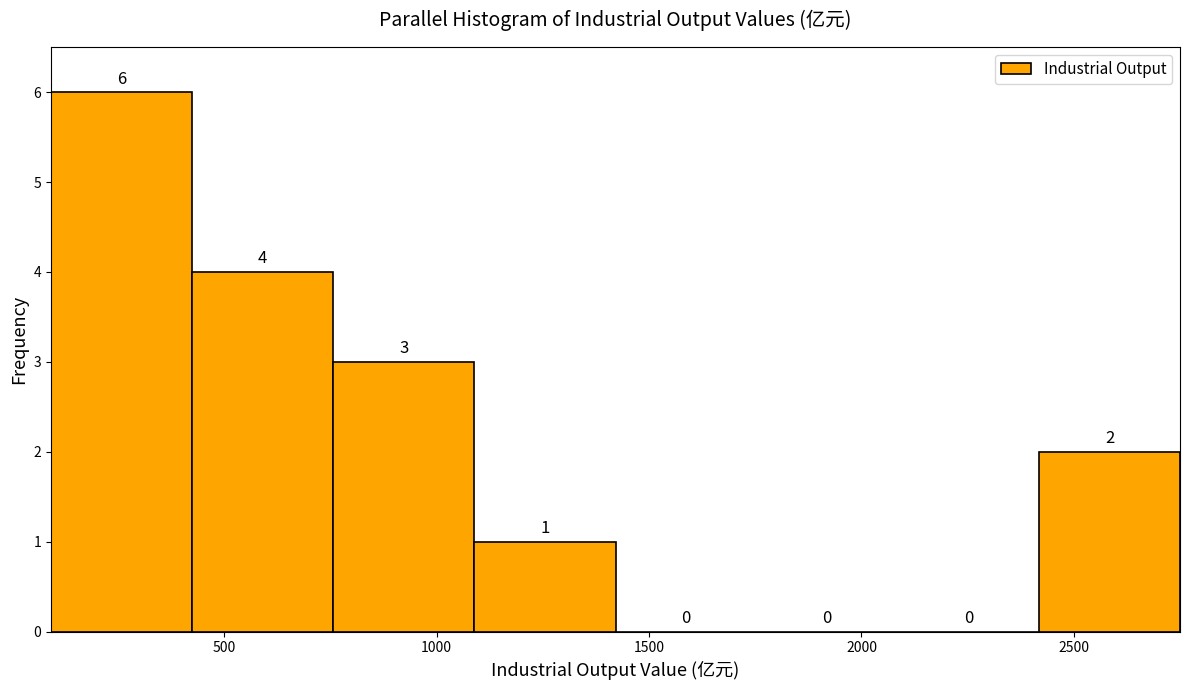

Which range on the x-axis has the tallest bar?

100 to 400